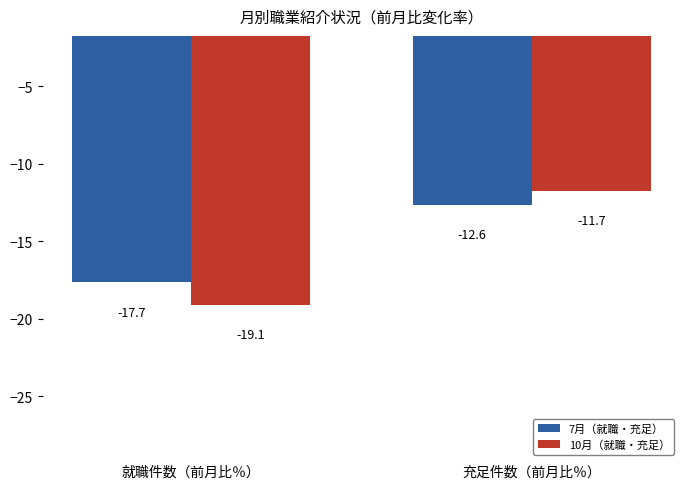

How many groups of bars are there?

2